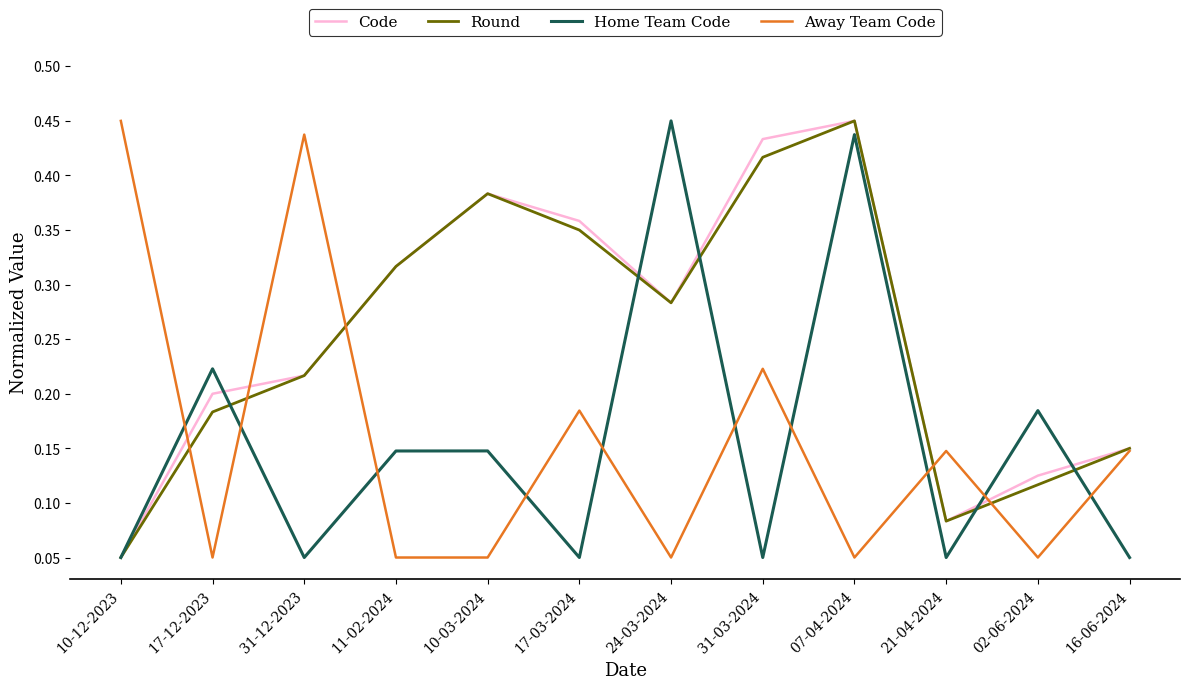

At which label is Code closest to 0?

10-12-2023